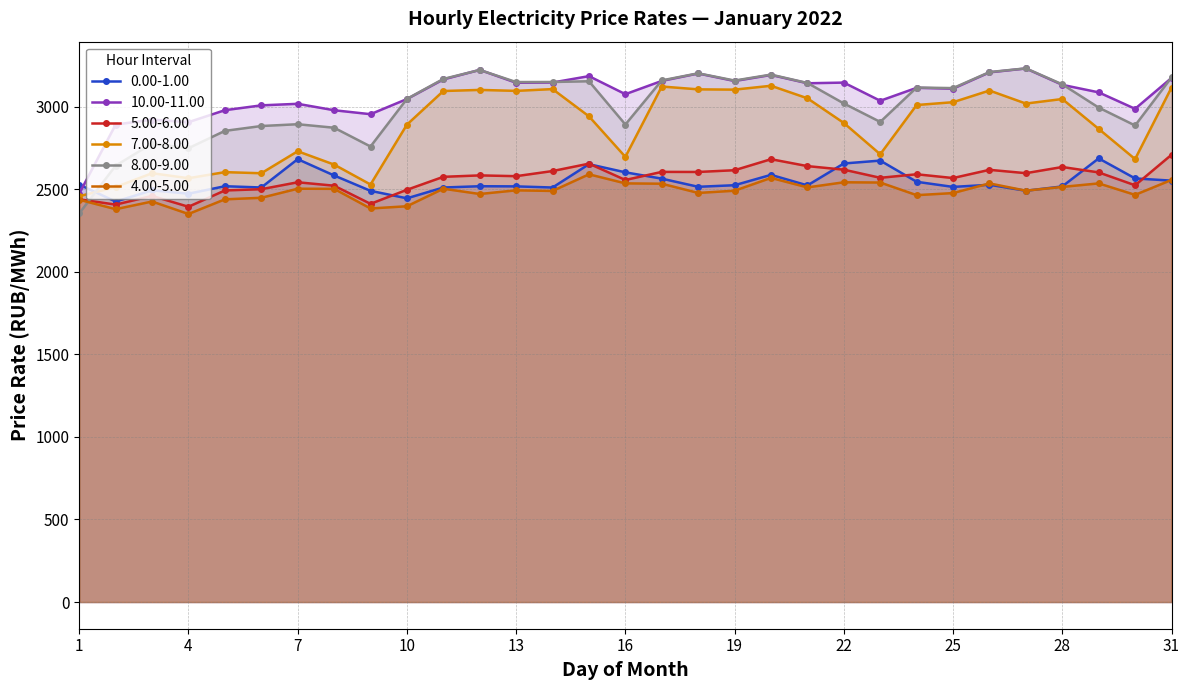

How many intersections are there between 8.00-9.00 and 5.00-6.00?

1